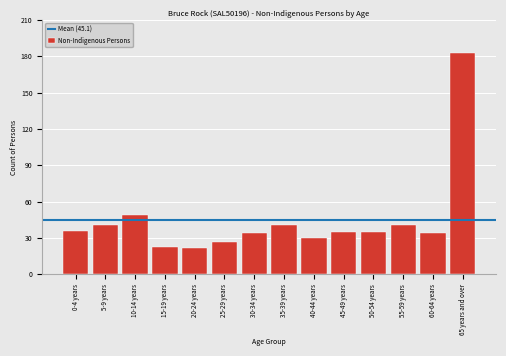

Reading right to left, list all the values displayed in this chart.

183	34	41	35	35	30	41	34	27	22	23	49	41	36